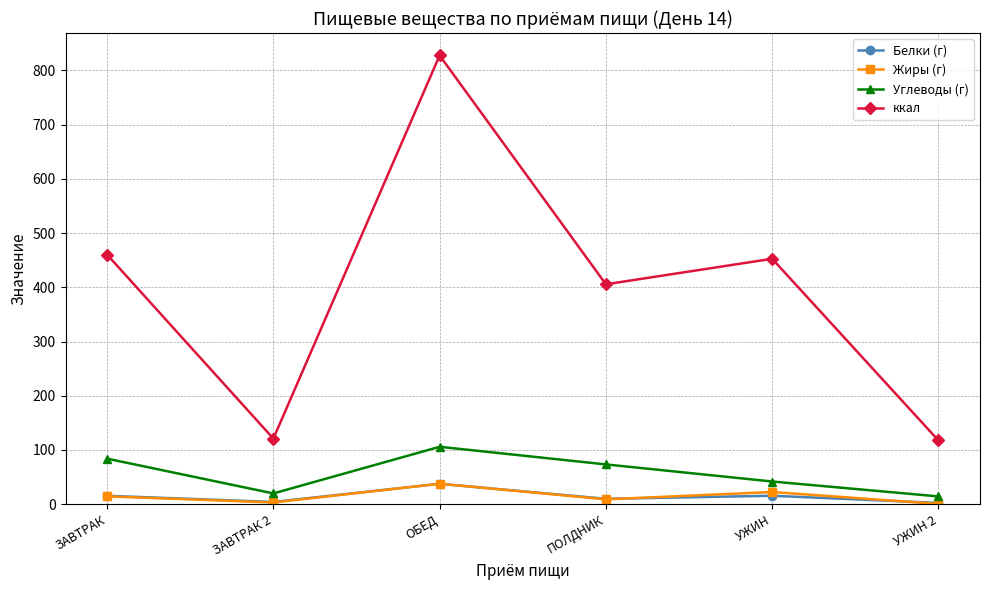

At how many categories does at least one series exceed 21?

6